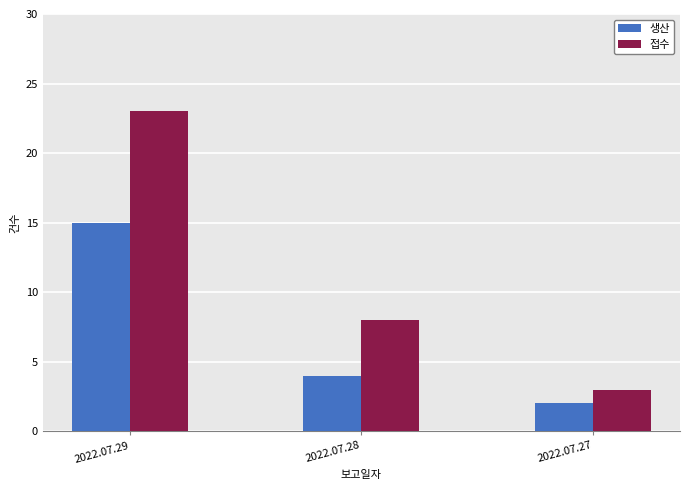

Rank the series at 2022.07.29 from highest to lowest value.

접수, 생산